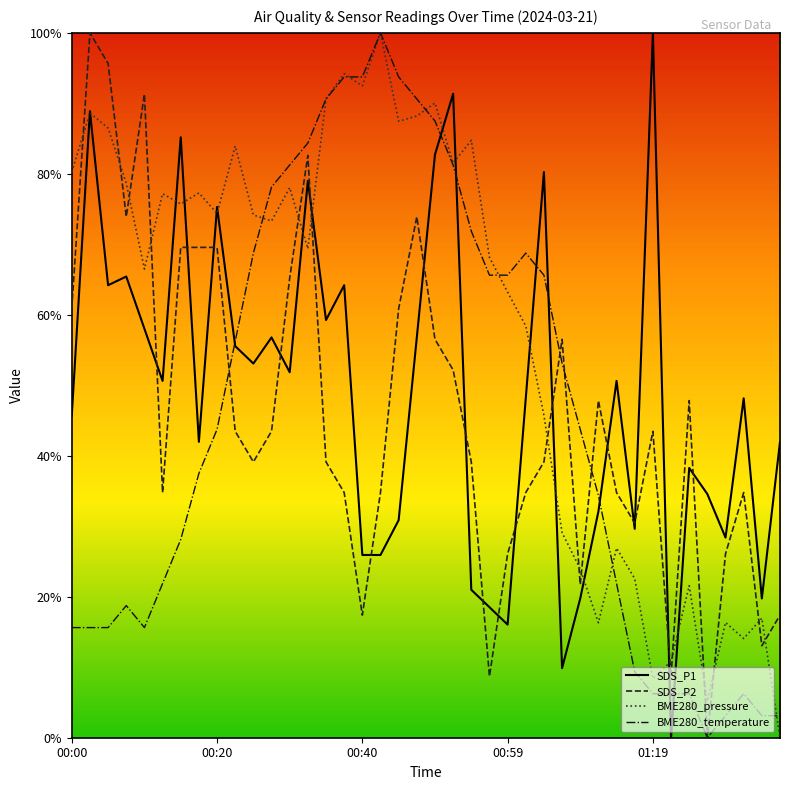

Does the chart display data point markers on the line(s)?

No